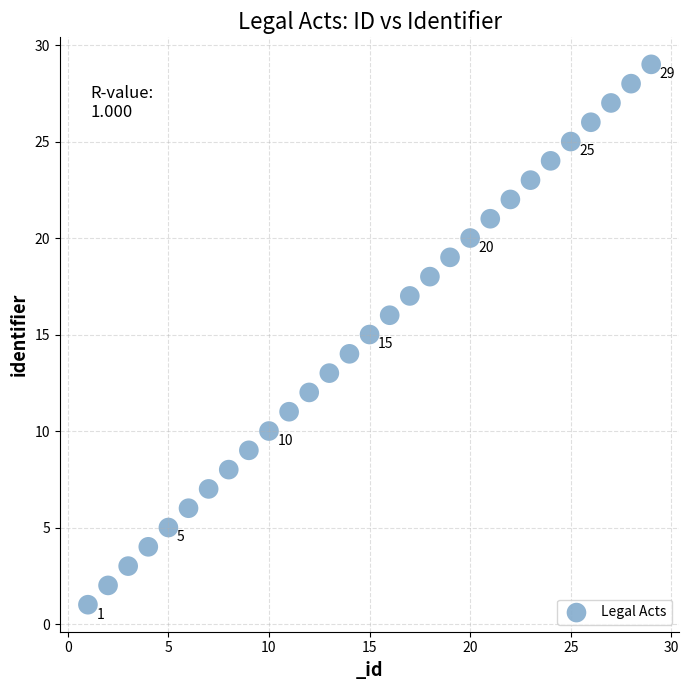

What is the range of X values (max minus min)?

28